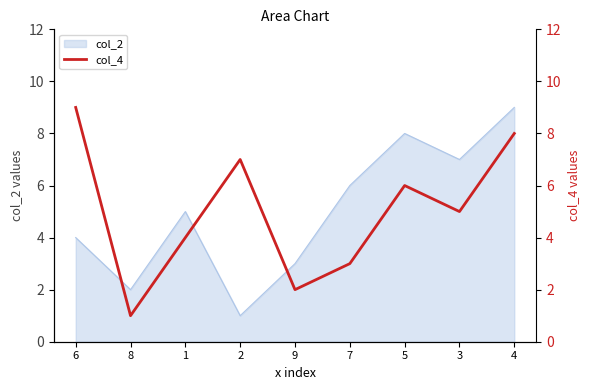

Which category has the highest value across all series?

6